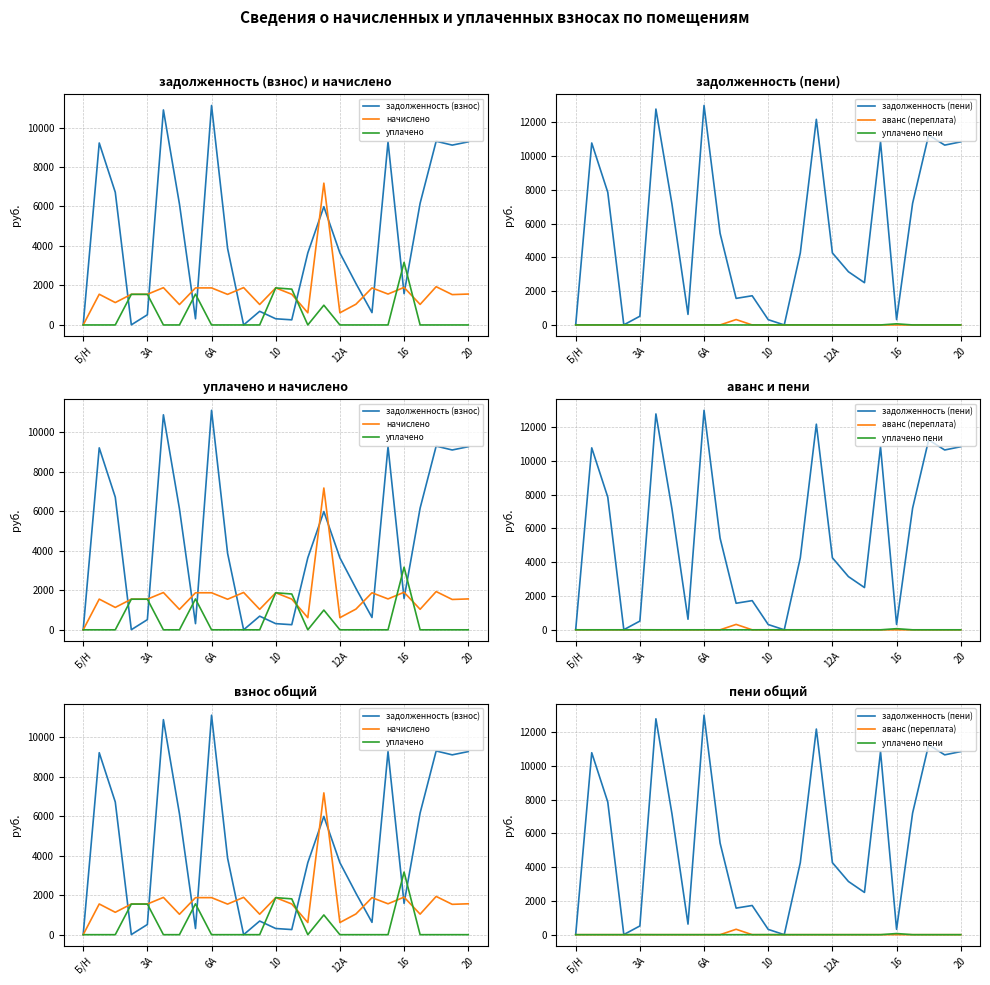

Is the value of задолженность (пени) at 10 greater than the value of начислено at 24?

No